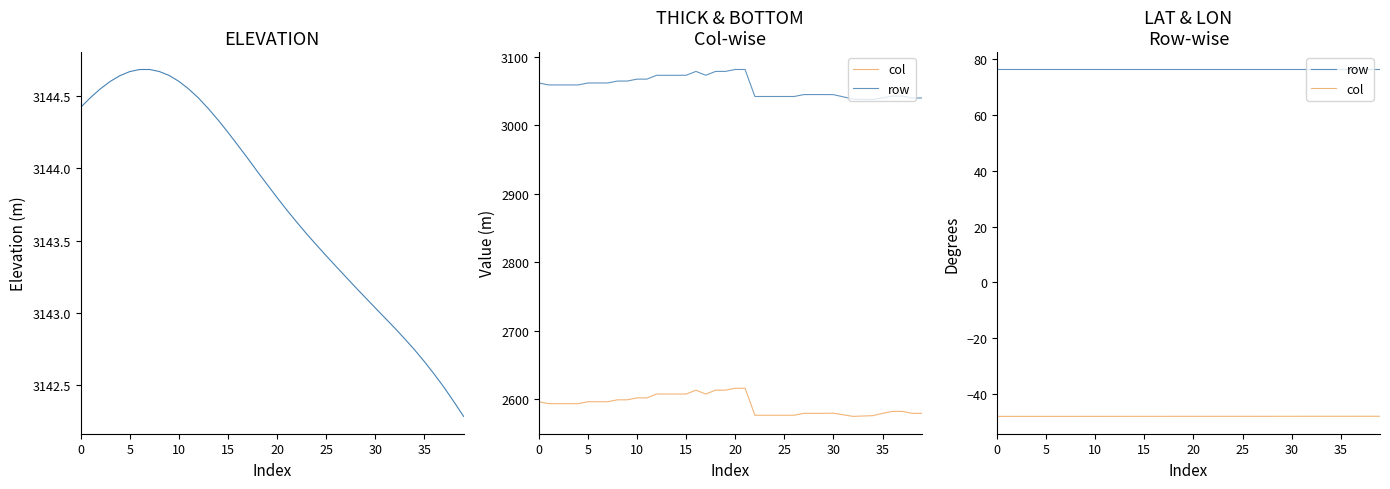

Rank the series by their maximum value, from highest to lowest.

ELEVATION, row, col